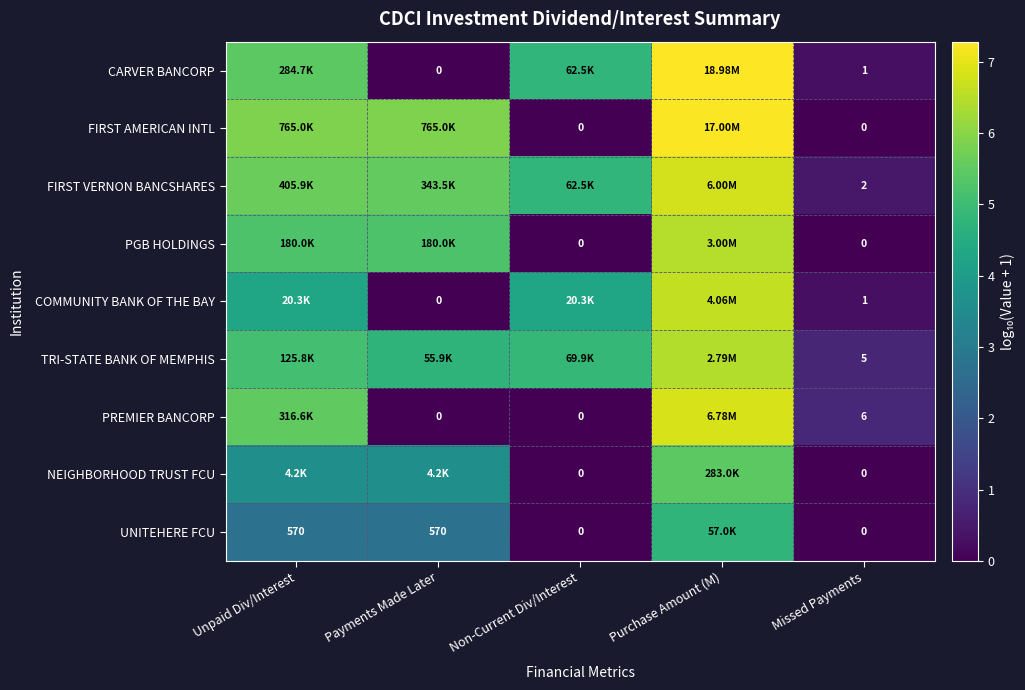

What is the difference between the maximum and minimum values in the FIRST VERNON BANCSHARES series?

6.3